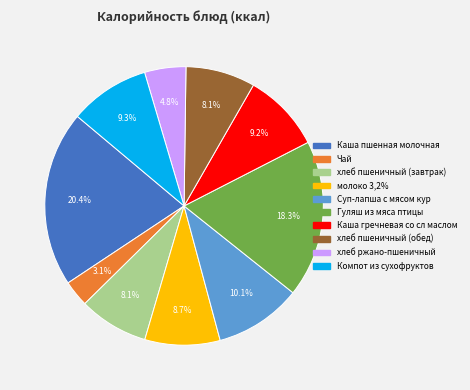

Count the number of slices in the pie.

10